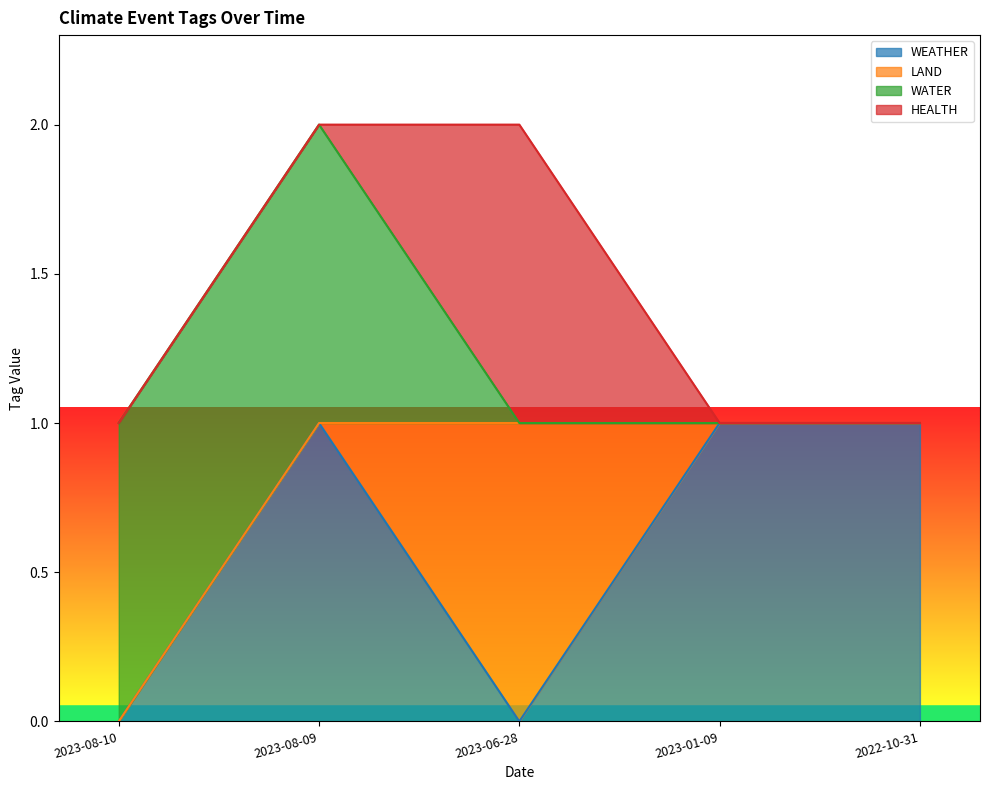

The WATER series shows 0 at 2022-10-31. True or false?

False